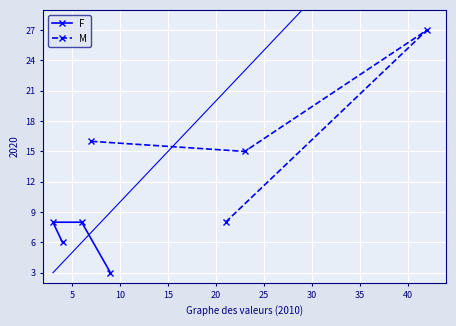

What is the value of the F point at the 2nd from the left?

6